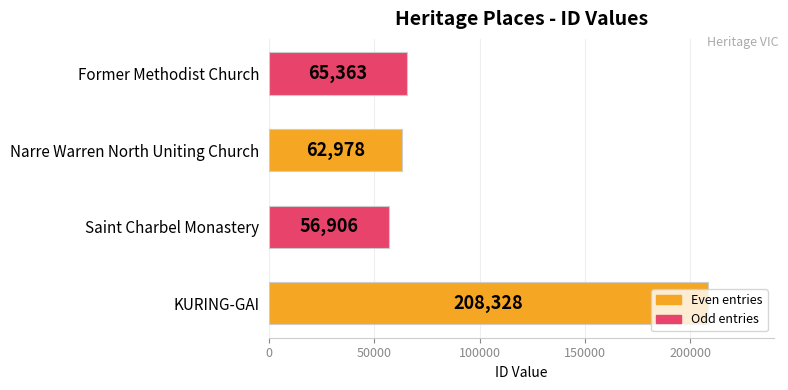

What is the sum of the values at KURING-GAI and Saint Charbel Monastery?

265234